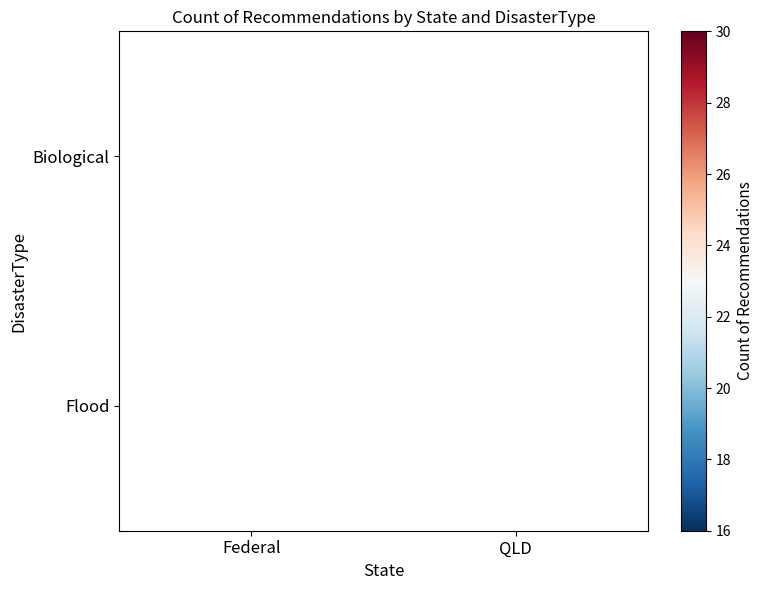

The value of Flood at QLD is 18. True or false?

False